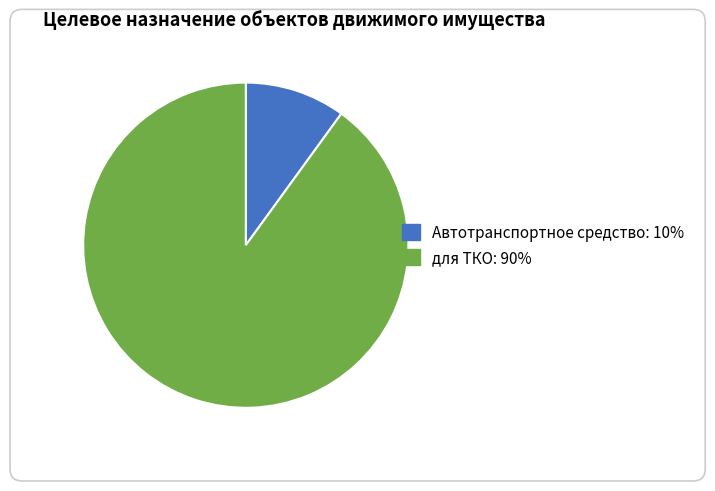

The Автотранспортное средство slice represents 10% of the pie. True or false?

True